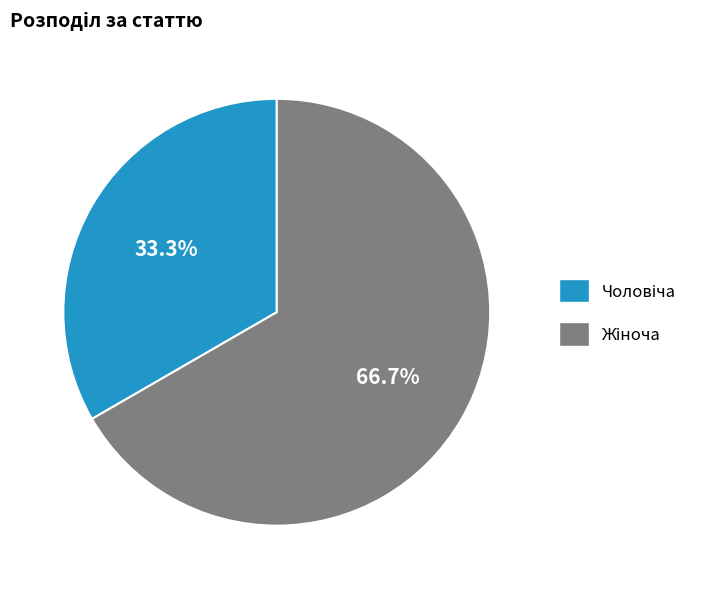

Is there any slice that represents more than half of the pie?

Yes